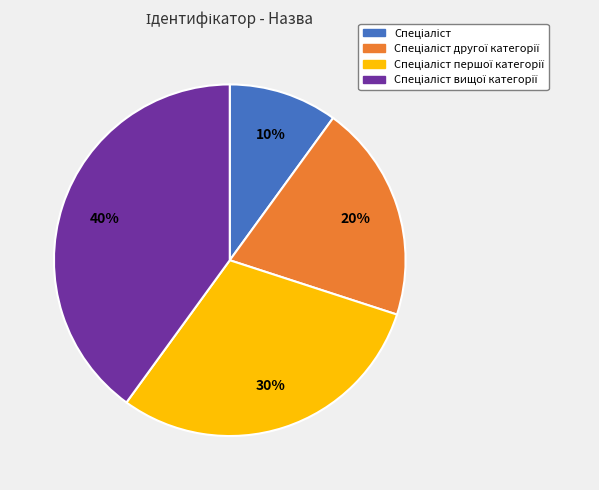

Does any single category account for the majority?

No